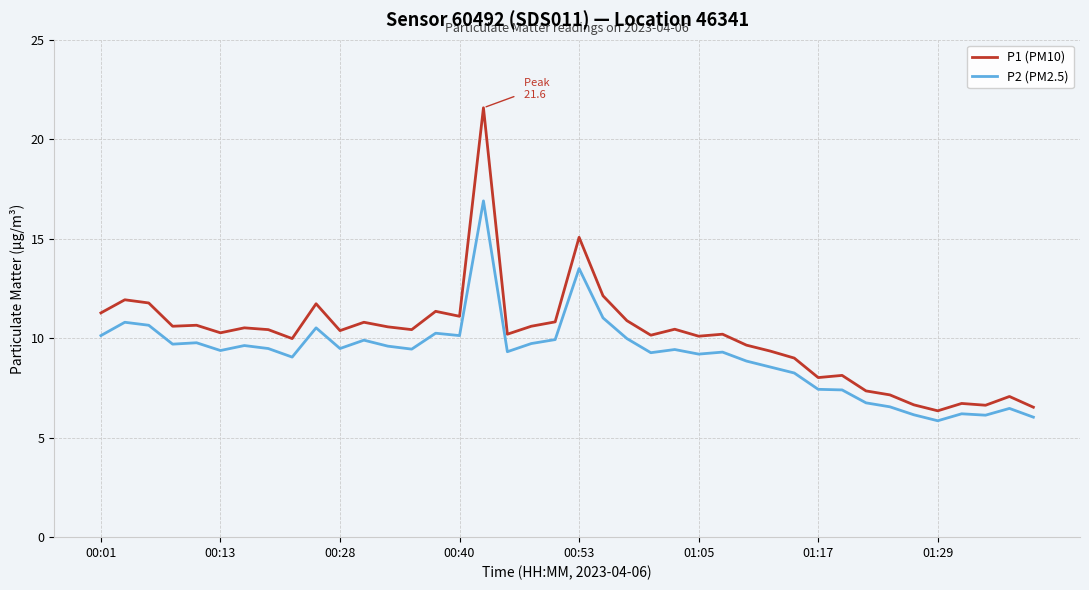

What is the highest value of the P2 (PM2.5) series?

16.9